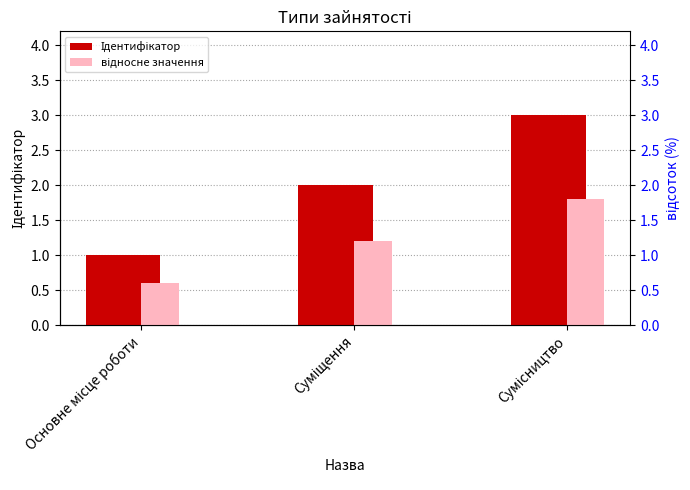

Which series has the largest total across all categories?

Ідентифікатор